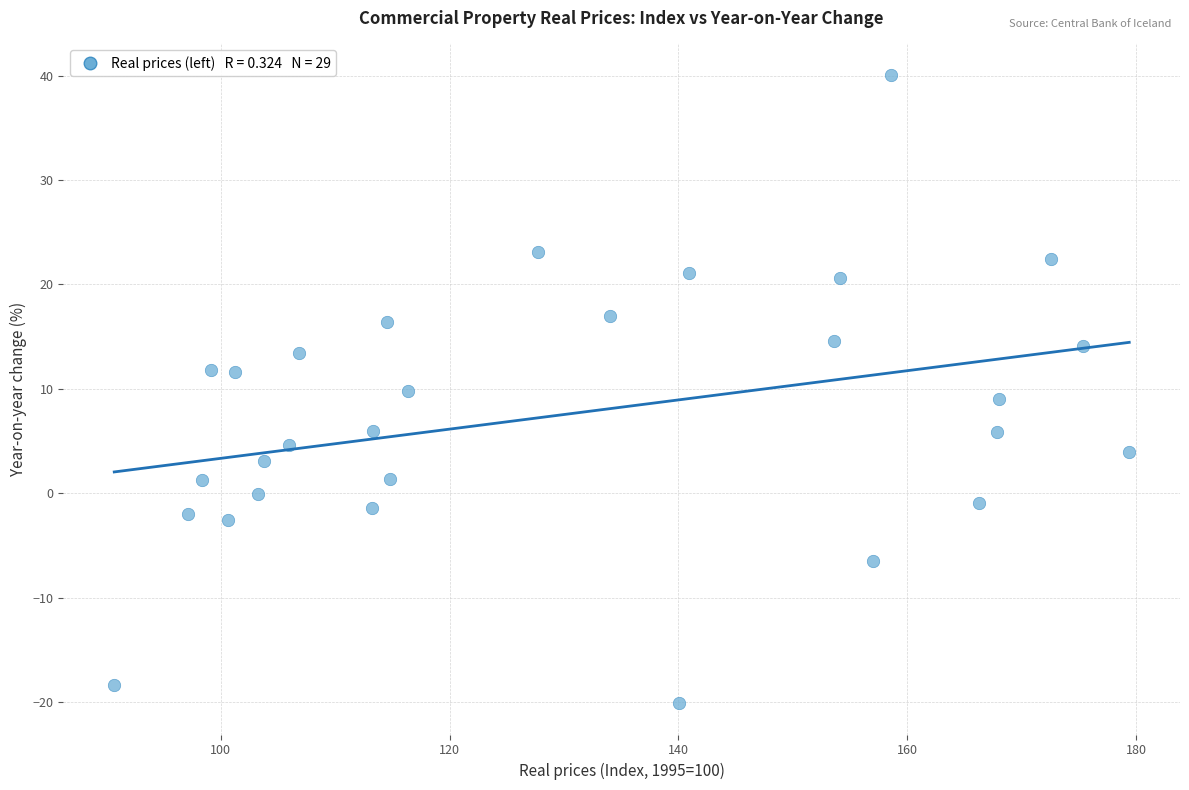

What is the range of X values (max minus min)?

88.7